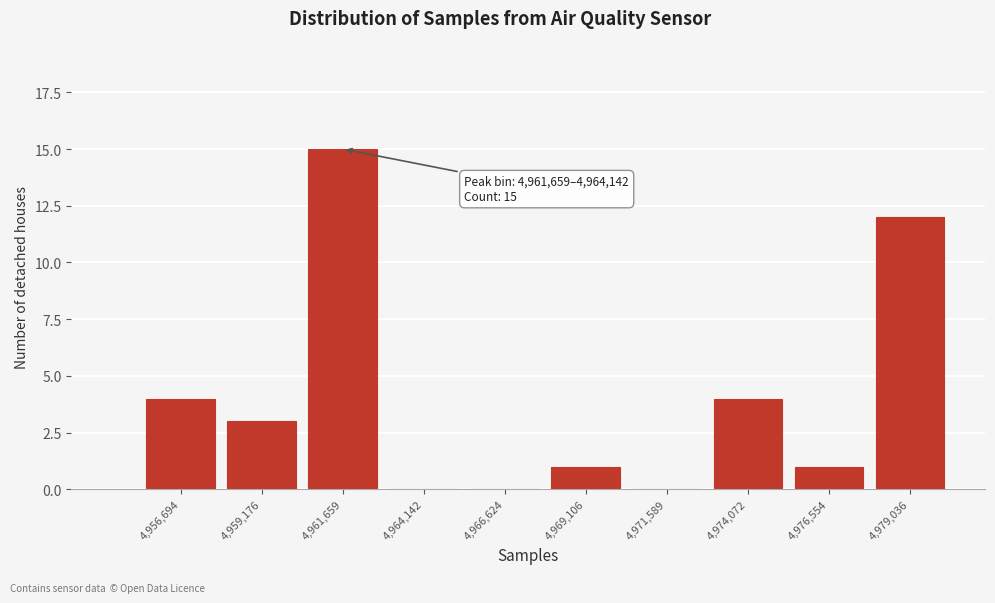

Reading right to left, transcribe all the data shown in this chart.

4,979,036=12	4,976,554=1	4,974,072=4	4,971,589=0	4,969,106=1	4,966,624=0	4,964,142=0	4,961,659=15	4,959,176=3	4,956,694=4